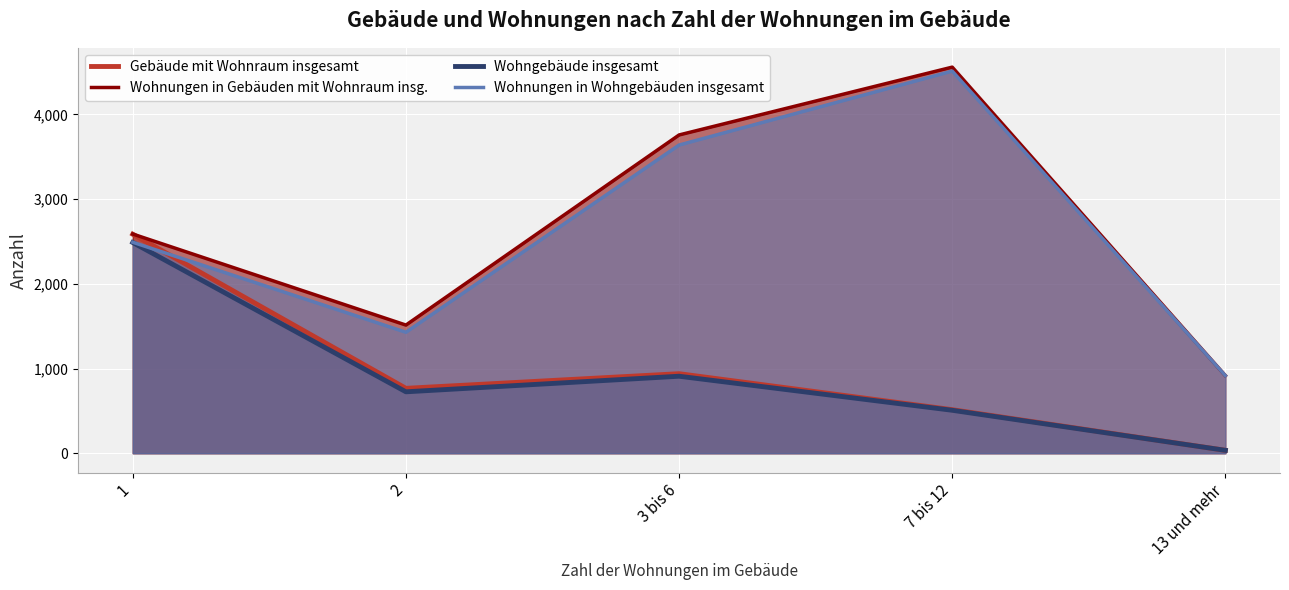

How many lines are shown in the chart?

4